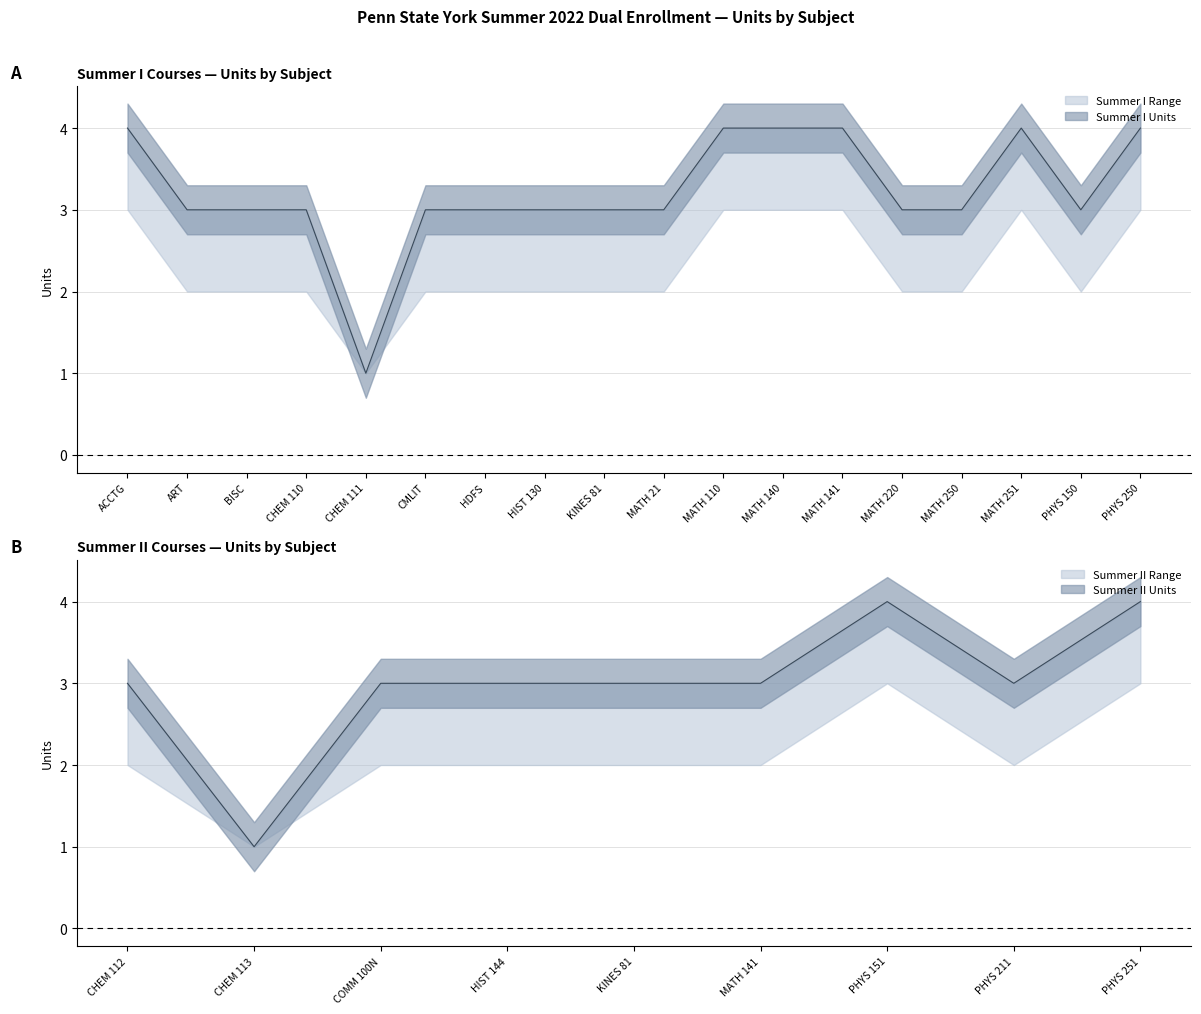

Which series has the largest total across all categories?

Summer I Units